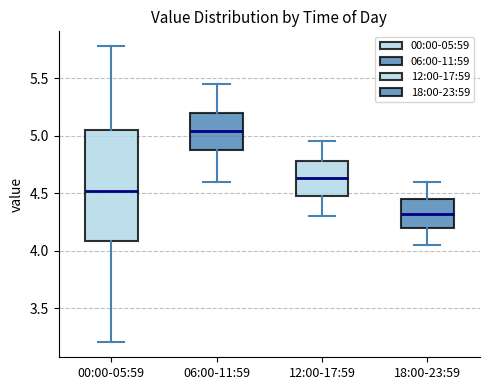

Which box has the lowest median line?

18:00-23:59